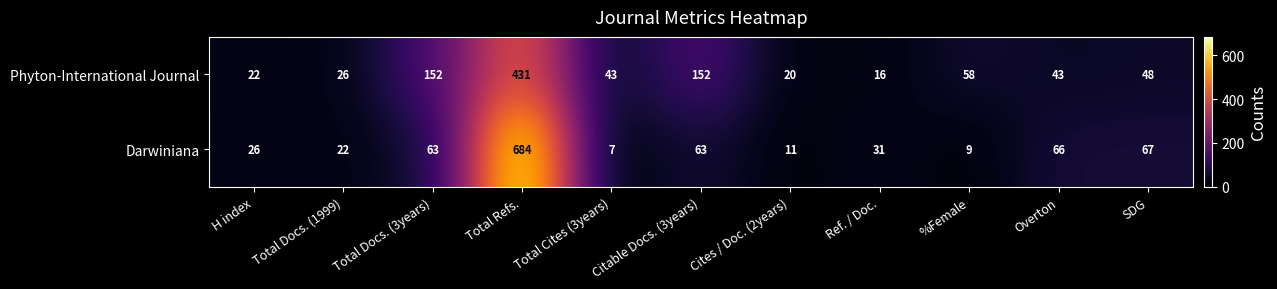

Is it true that Darwiniana equals 16 at %Female?

False